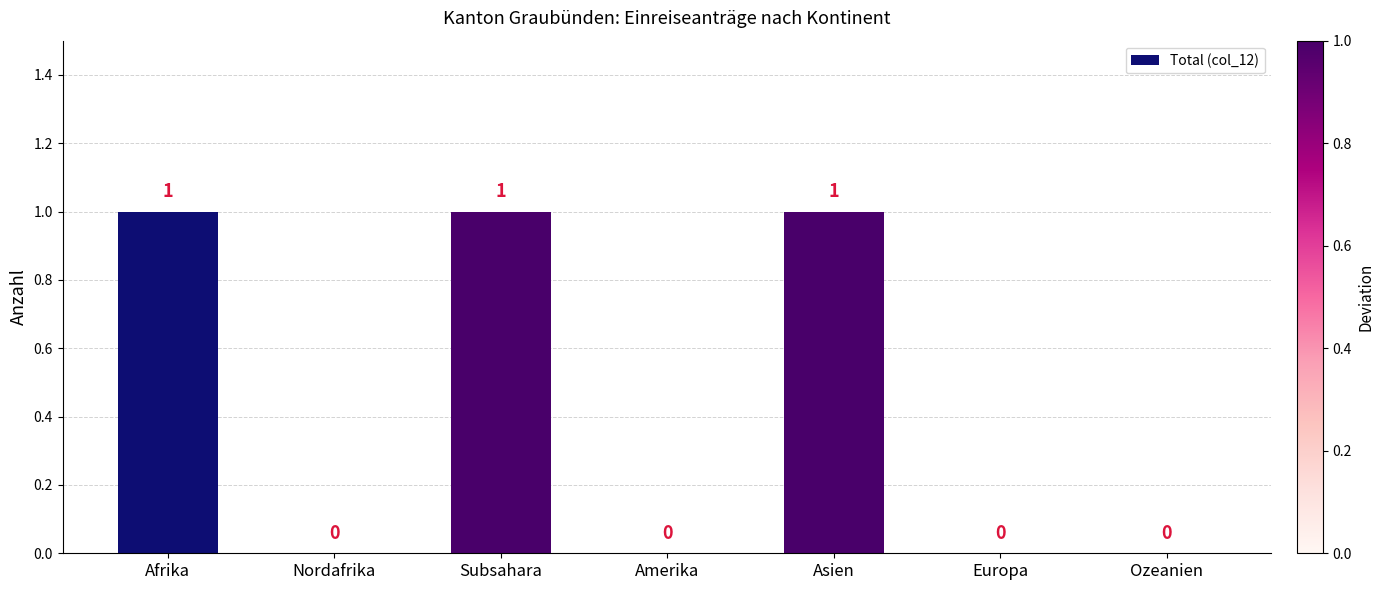

Which has a higher value, Europa or Afrika?

Afrika